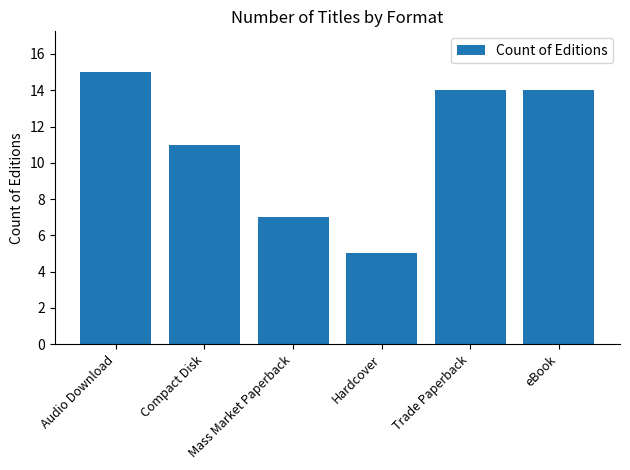

Does the chart contain stacked bars?

No